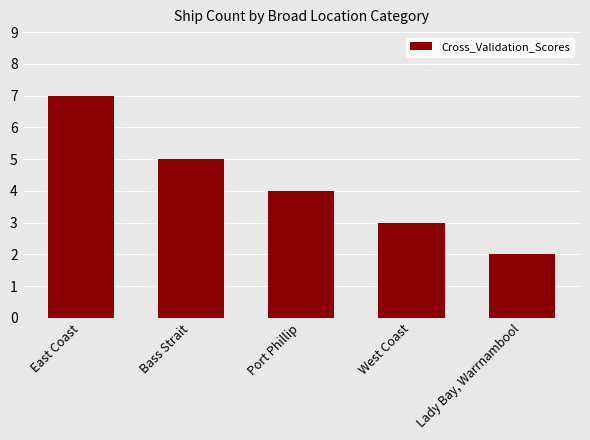

Reading left to right, list all the values displayed in this chart.

7	5	4	3	2